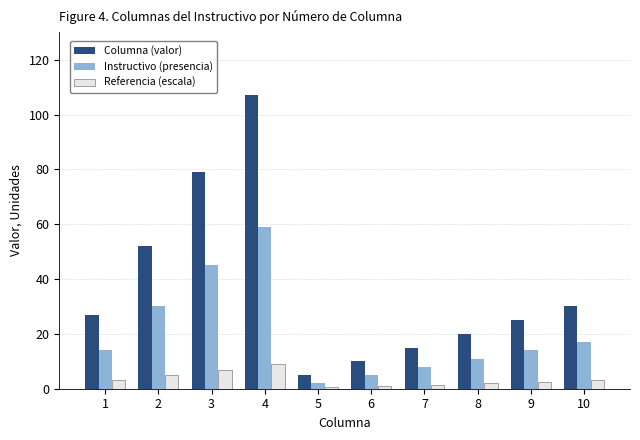

List the series in order of their overall mean, highest first.

Columna (valor), Instructivo (presencia), Referencia (escala)